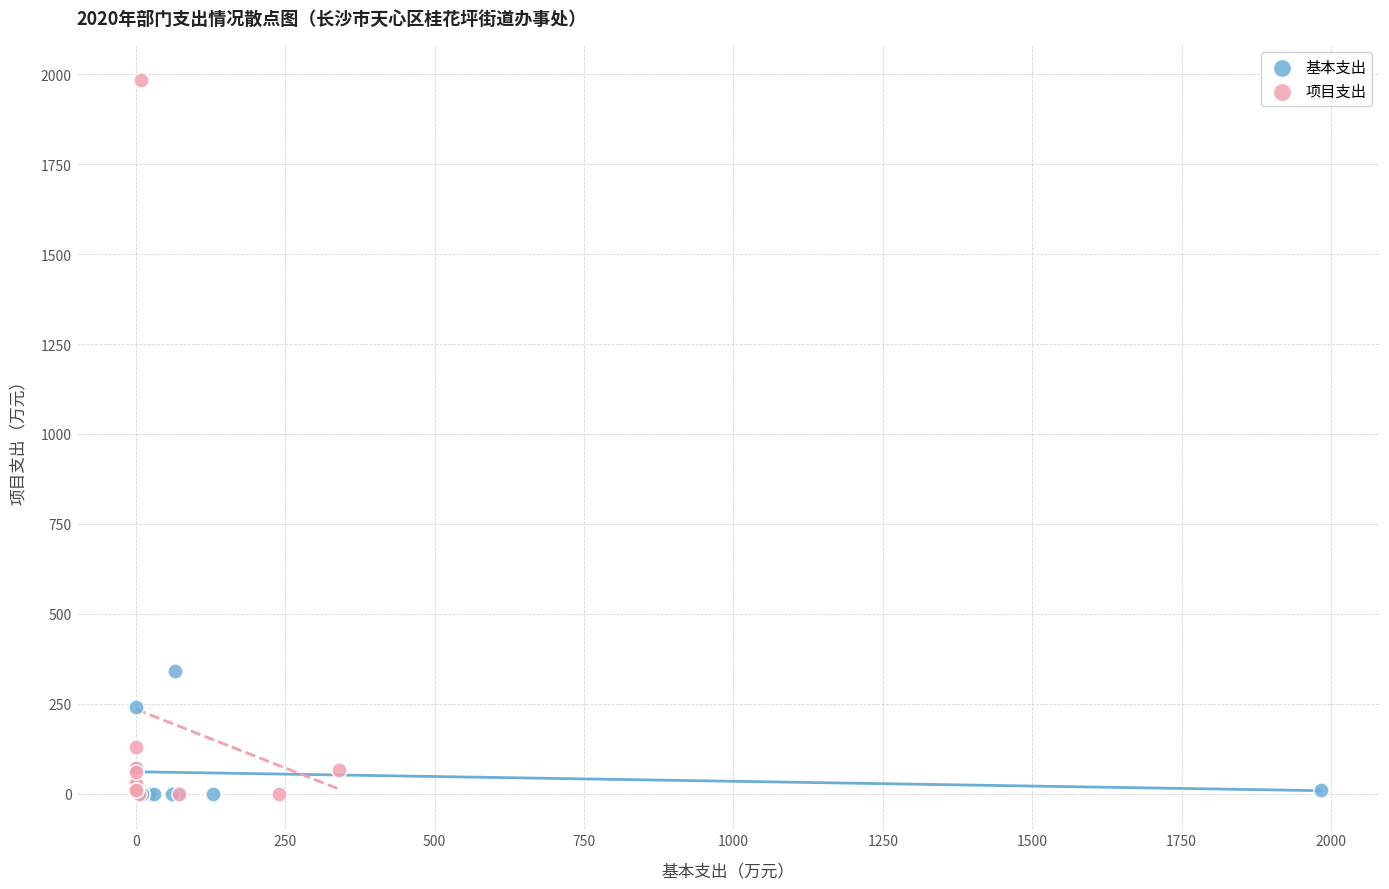

Which series has the widest spread of Y values?

项目支出